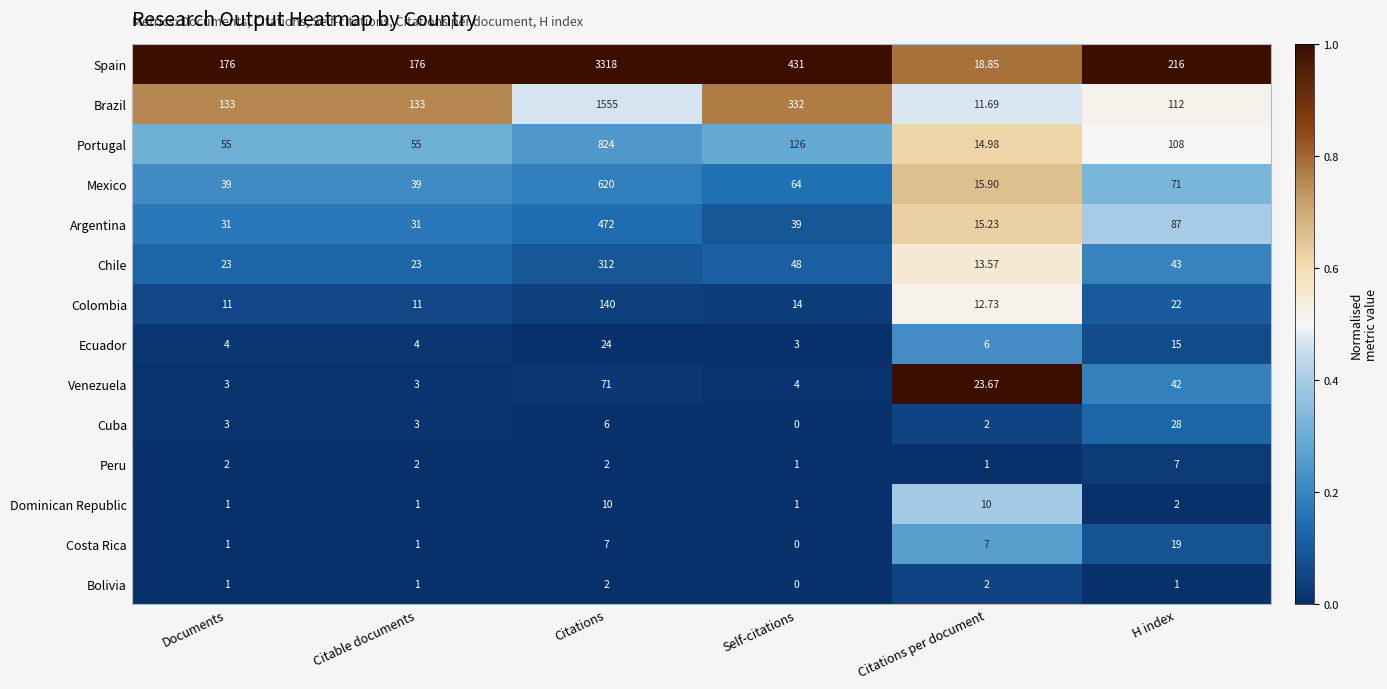

Where does the Spain series first go above 216?

Citations